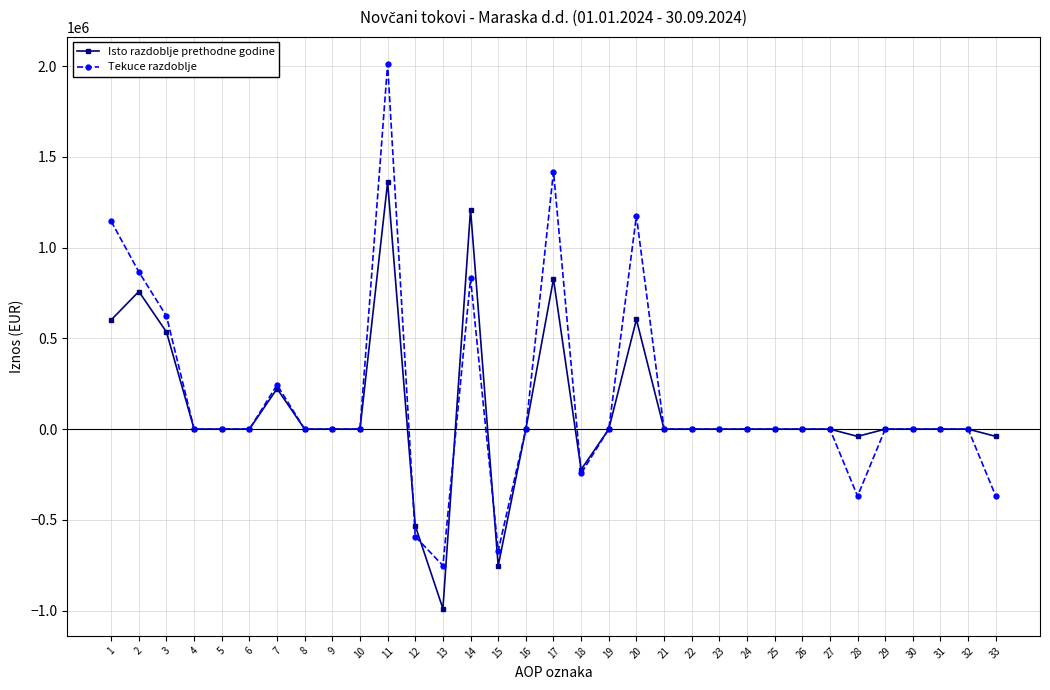

Which series has the largest total across all categories?

Tekuce razdoblje